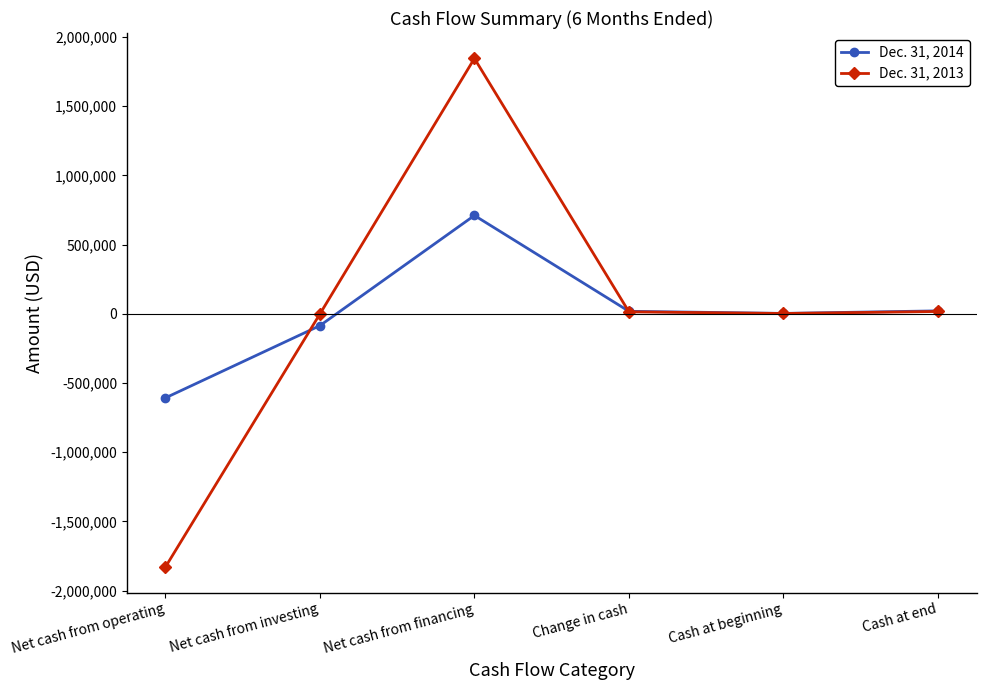

What is the label of the 4th point from the right?

Net cash from financing